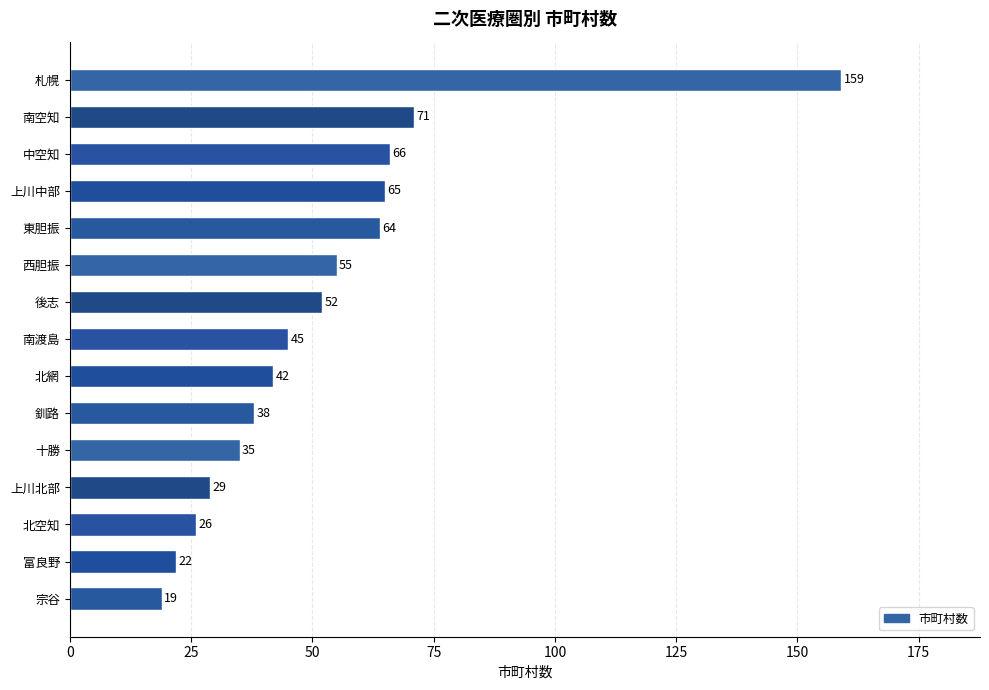

Reading top to bottom, list all the values displayed in this chart.

札幌=159	南空知=71	中空知=66	上川中部=65	東胆振=64	西胆振=55	後志=52	南渡島=45	北網=42	釧路=38	十勝=35	上川北部=29	北空知=26	富良野=22	宗谷=19